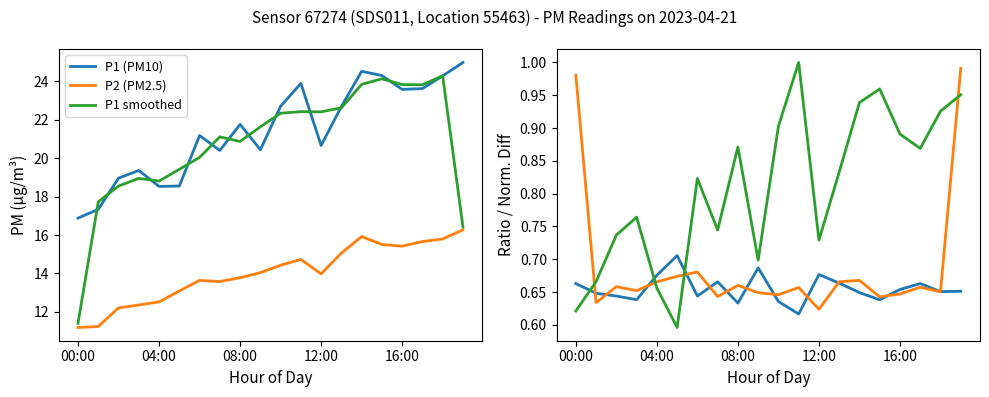

What is the label of the 15th point from the right?

5